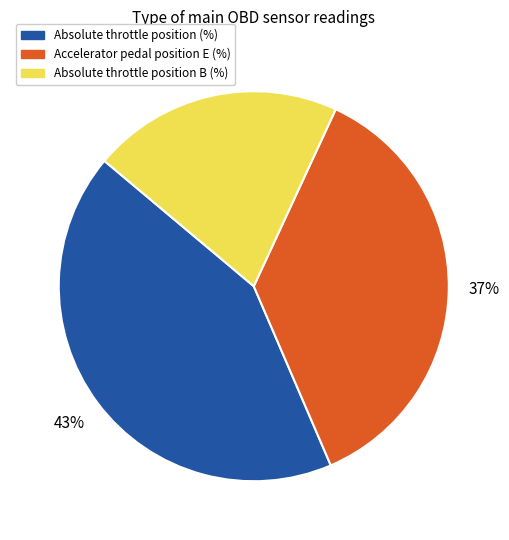

Is there any slice that represents more than half of the pie?

No